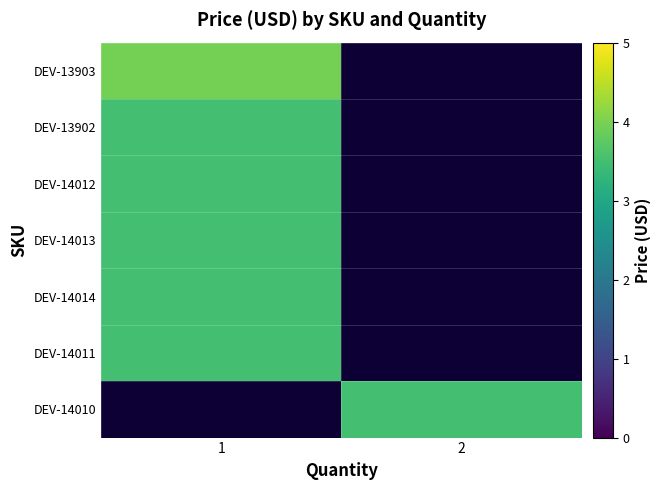

What is the spread (max minus min) of values at 1?

0.5